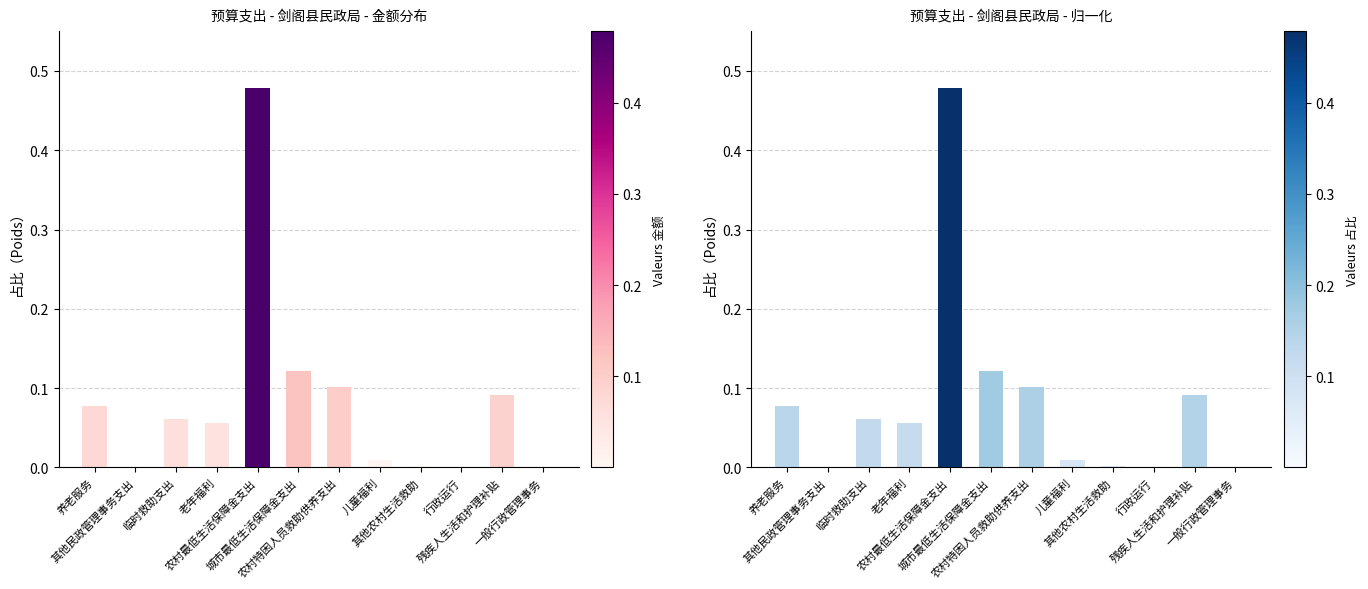

What is the maximum value shown in the chart?

0.5